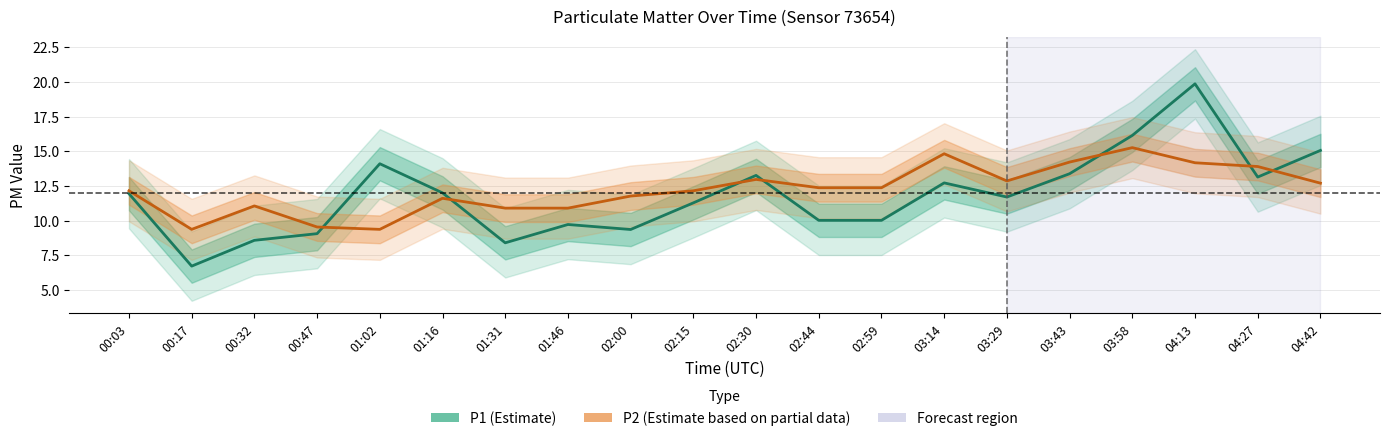

How many intersections are there between P1 and P2?

7